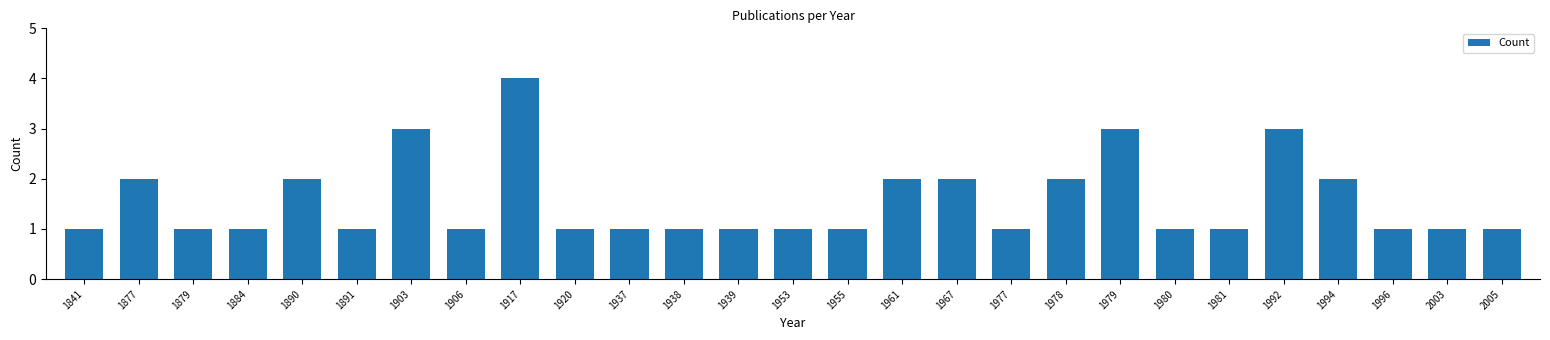

Reading left to right, transcribe all the data shown in this chart.

1	2	1	1	2	1	3	1	4	1	1	1	1	1	1	2	2	1	2	3	1	1	3	2	1	1	1